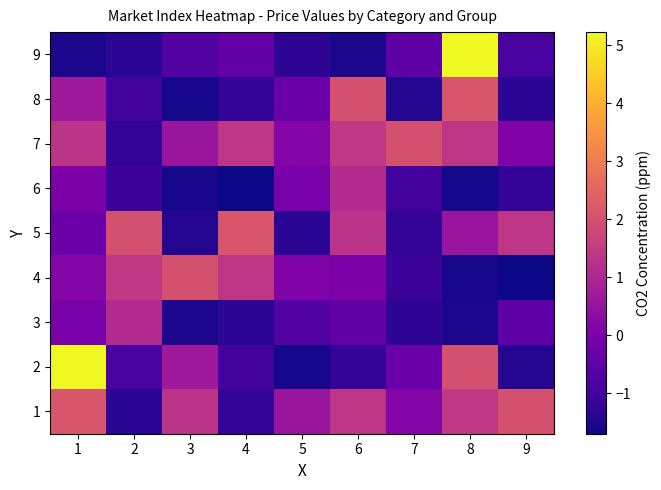

Which has a higher value, 9 or 2?

9